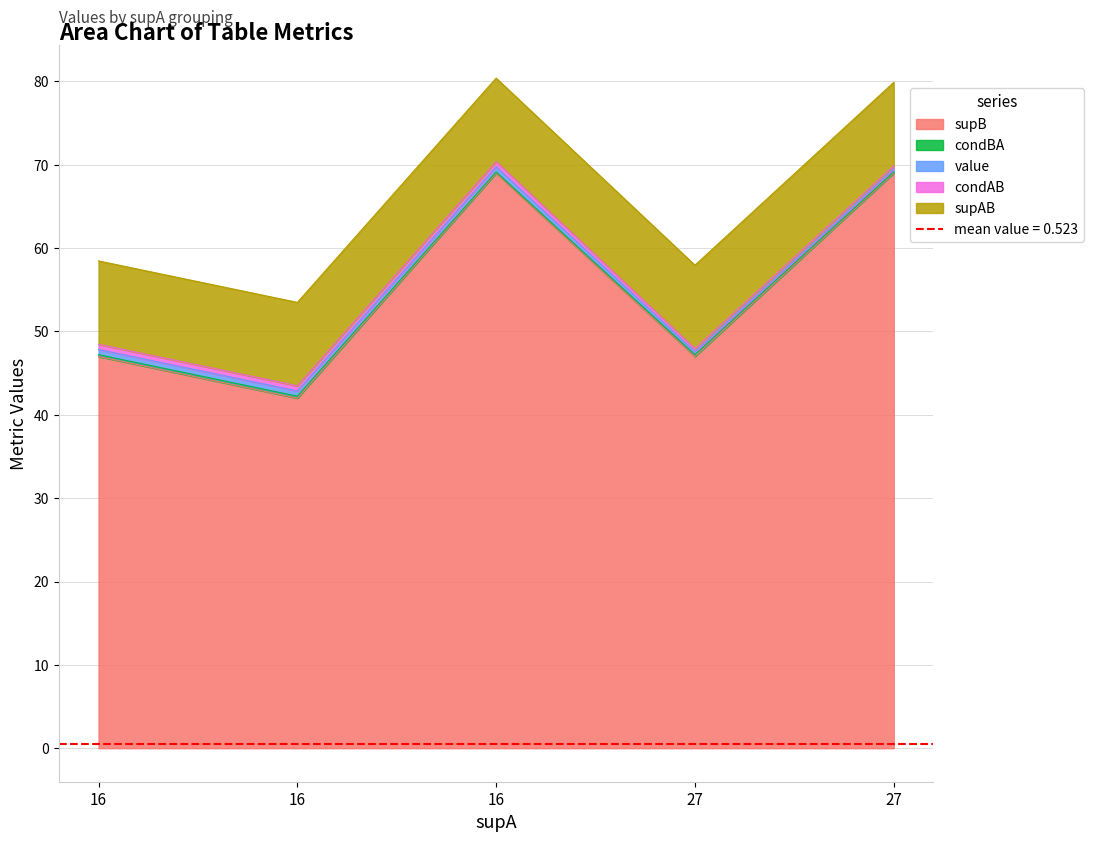

Is it true that condAB equals 0.6 at 16?

True